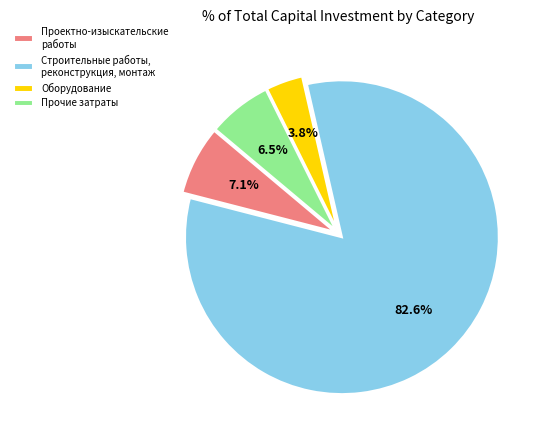

Between Строительные работы, реконструкция, монтаж and Прочие затраты, which is larger?

Строительные работы, реконструкция, монтаж